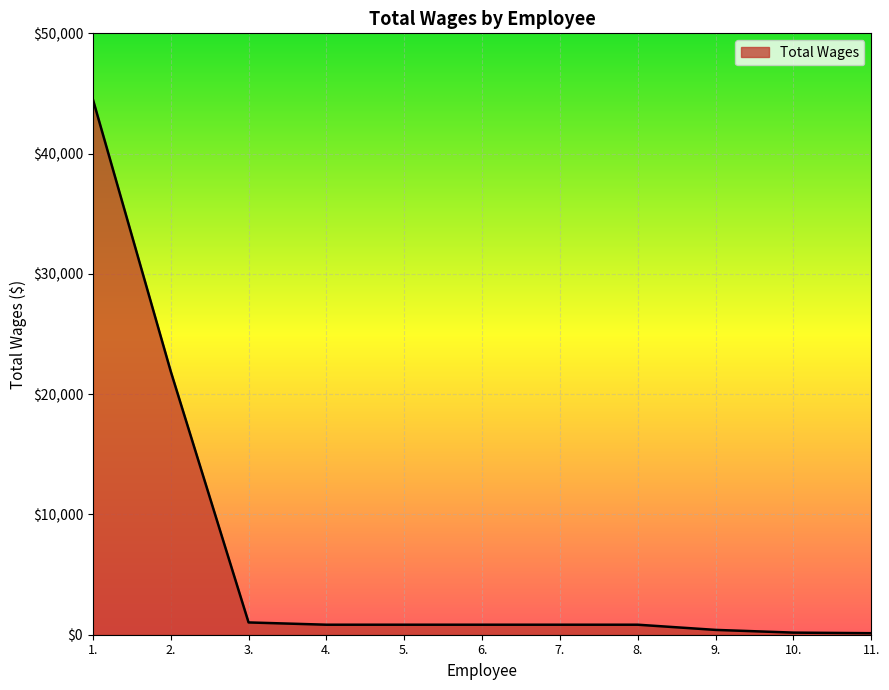

What is the difference between the maximum and minimum values?

44386